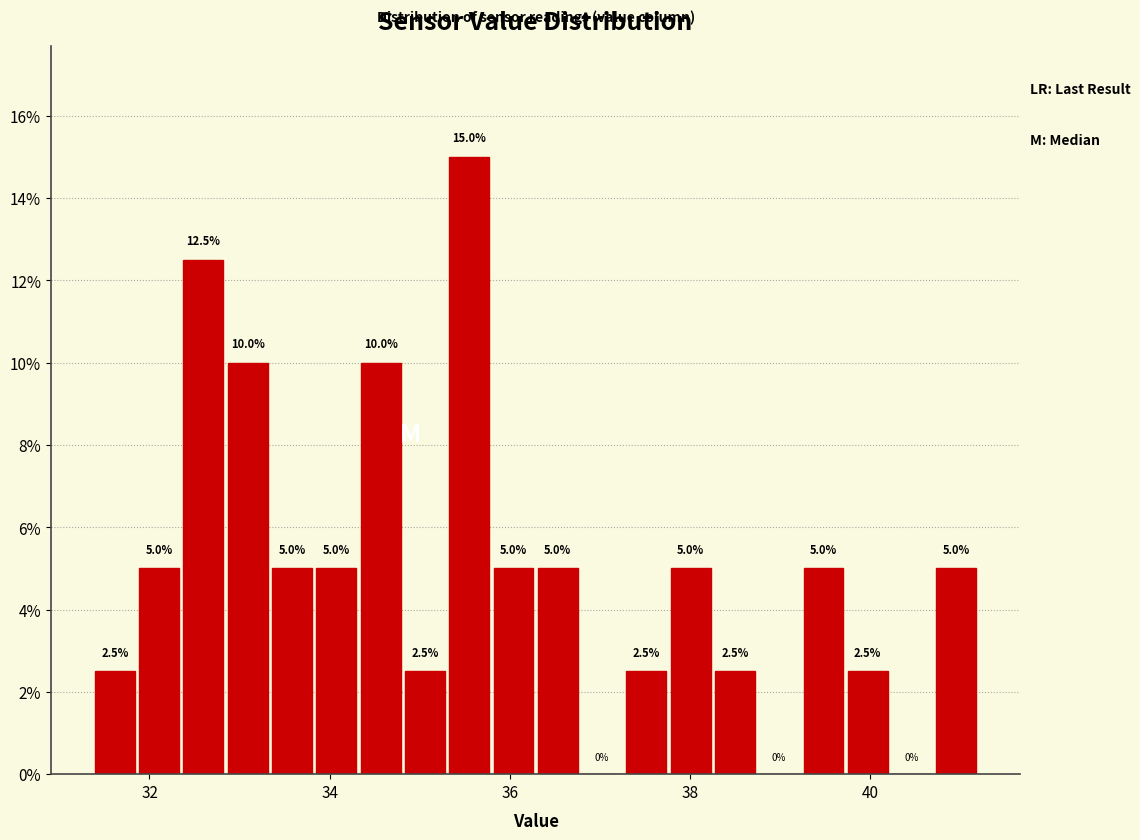

Read against the x-axis, roughly where is the centre of the tallest bar?

35.6